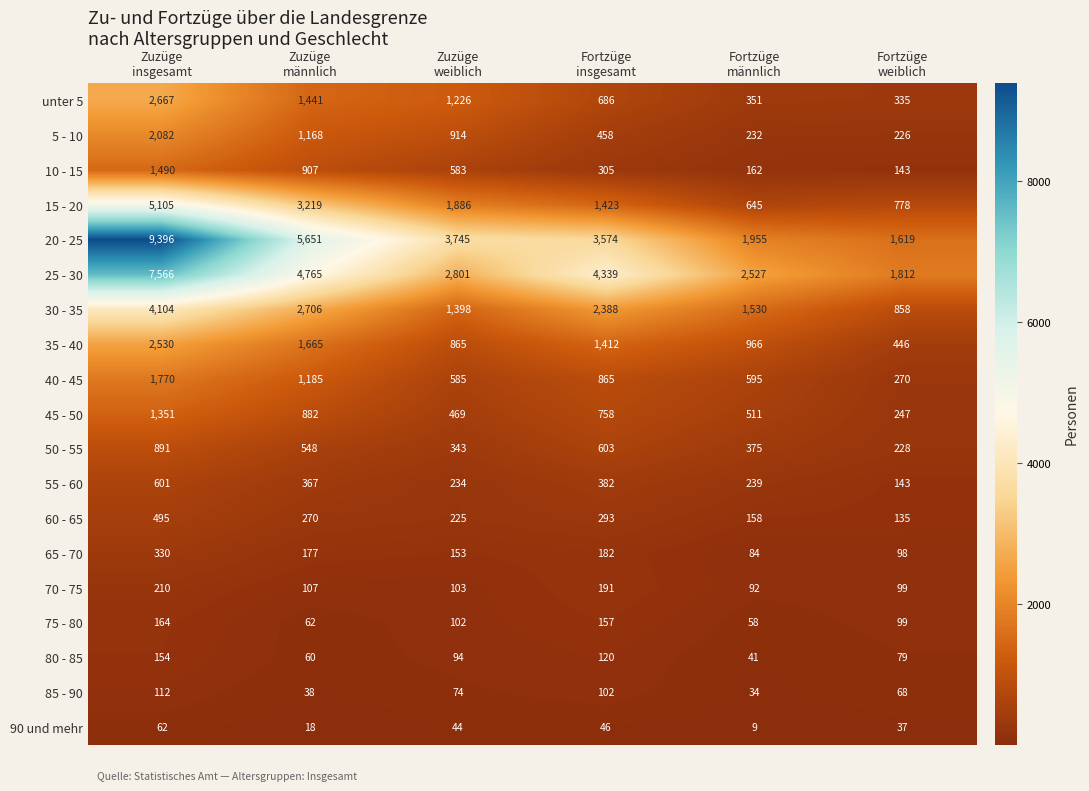

What is the spread (max minus min) of values at Fortzüge
insgesamt?

4293